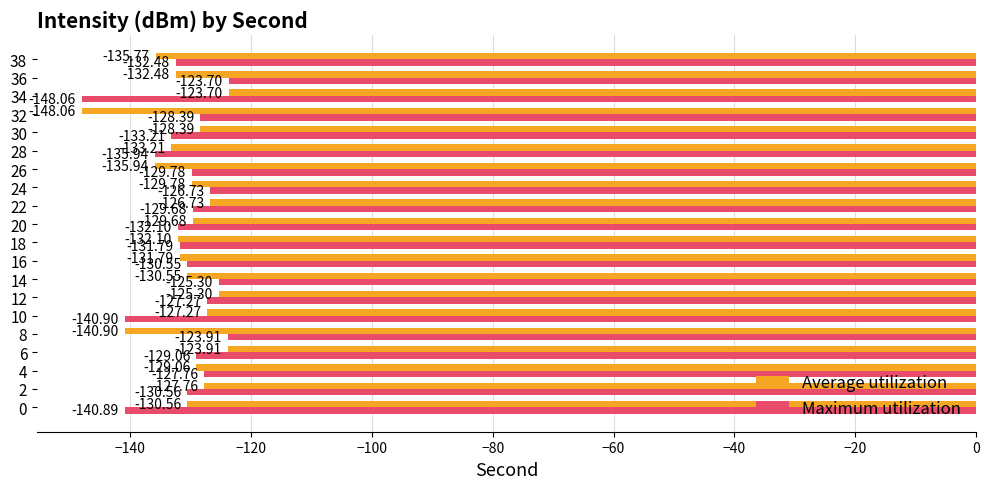

Between 4 and 36, which series saw the biggest shift?

Maximum utilization